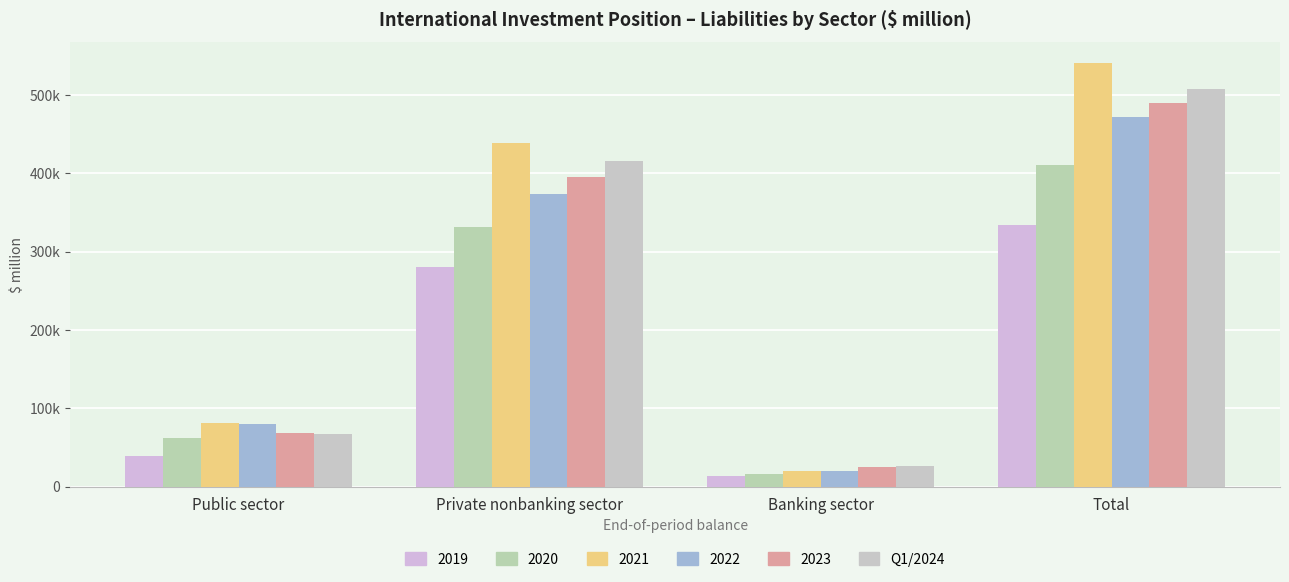

Which has a higher value, Private nonbanking sector or Total?

Total